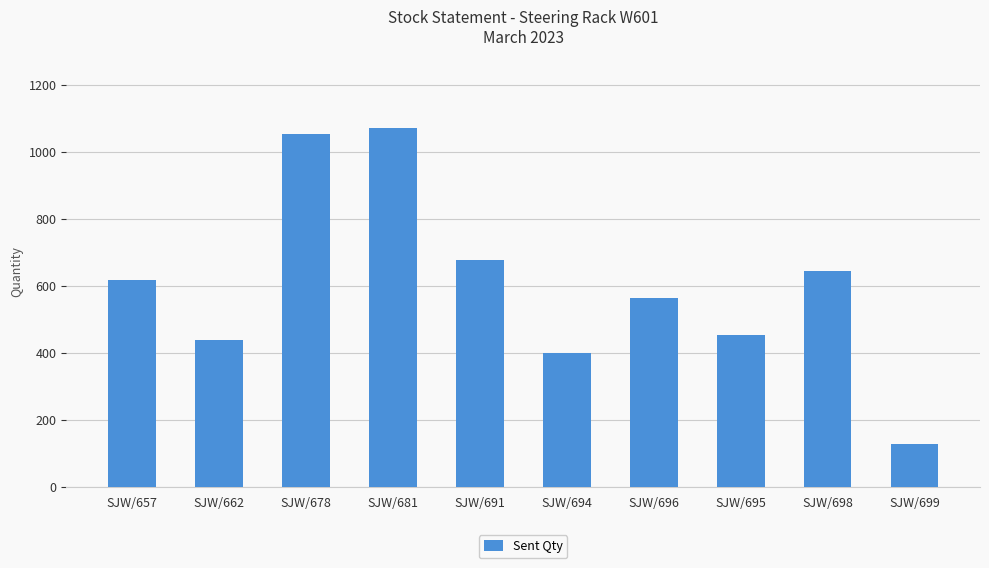

Reading left to right, extract all data points from this chart.

SJW/657=617	SJW/662=438	SJW/678=1054	SJW/681=1072	SJW/691=678	SJW/694=400	SJW/696=563	SJW/695=452	SJW/698=644	SJW/699=128